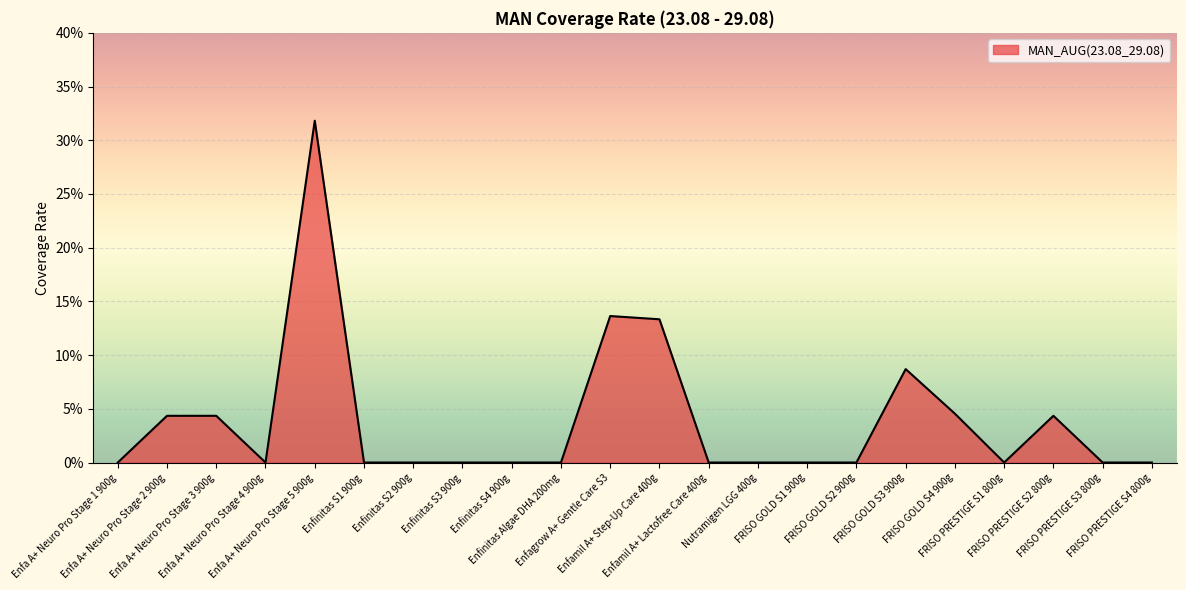

Does the chart have visible grid lines?

Yes